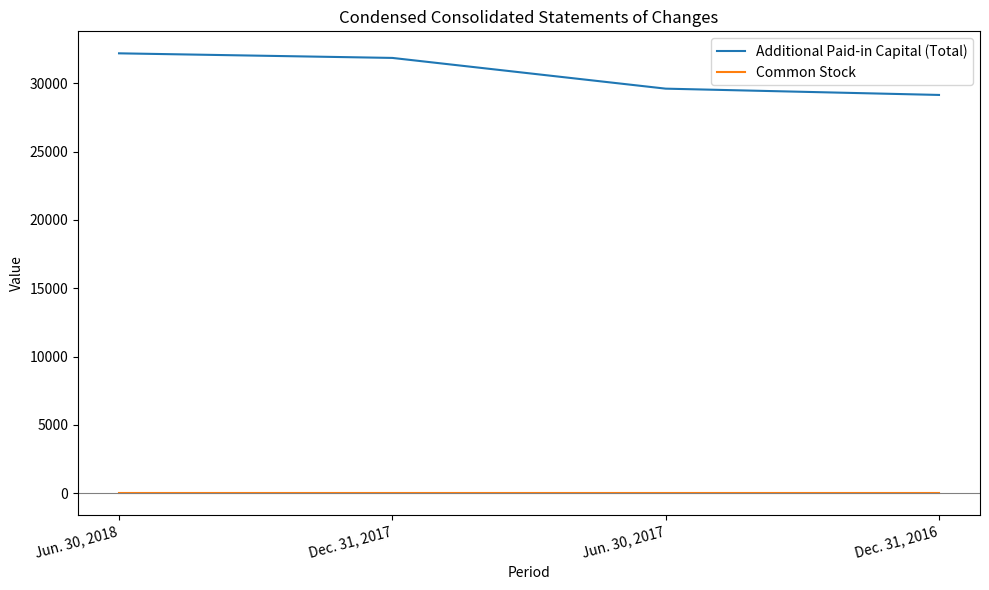

Is it true that Common Stock equals 2 at Dec. 31, 2017?

True